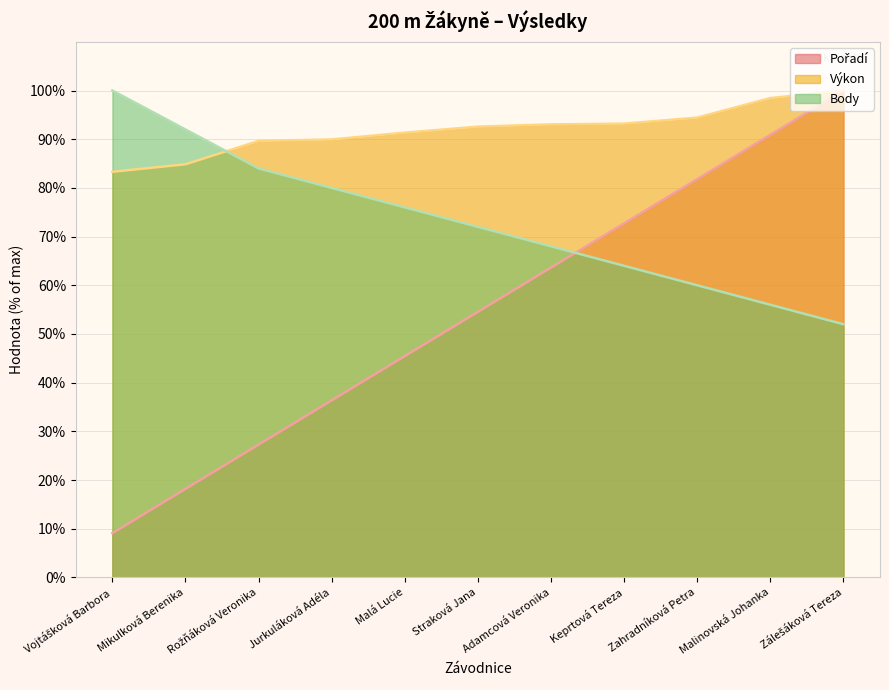

What position from the right is Vojtášková Barbora?

11